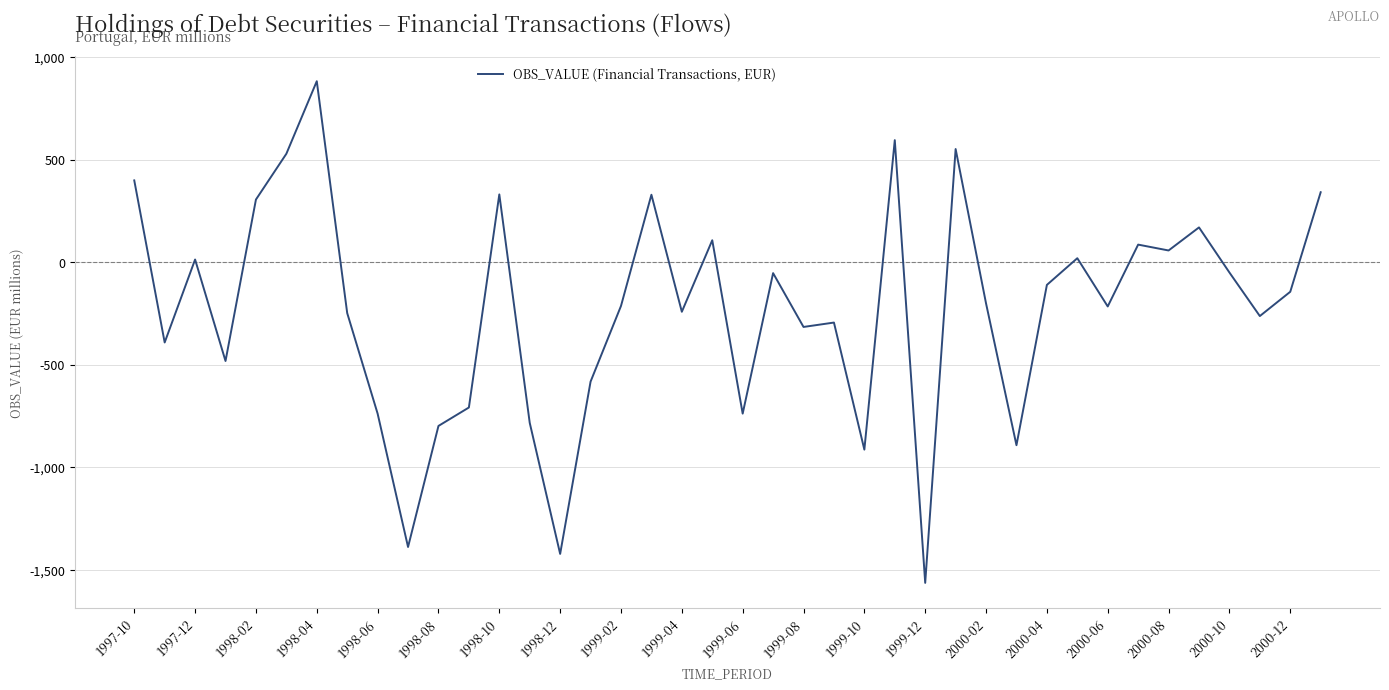

Count the number of values greater than -201.

19